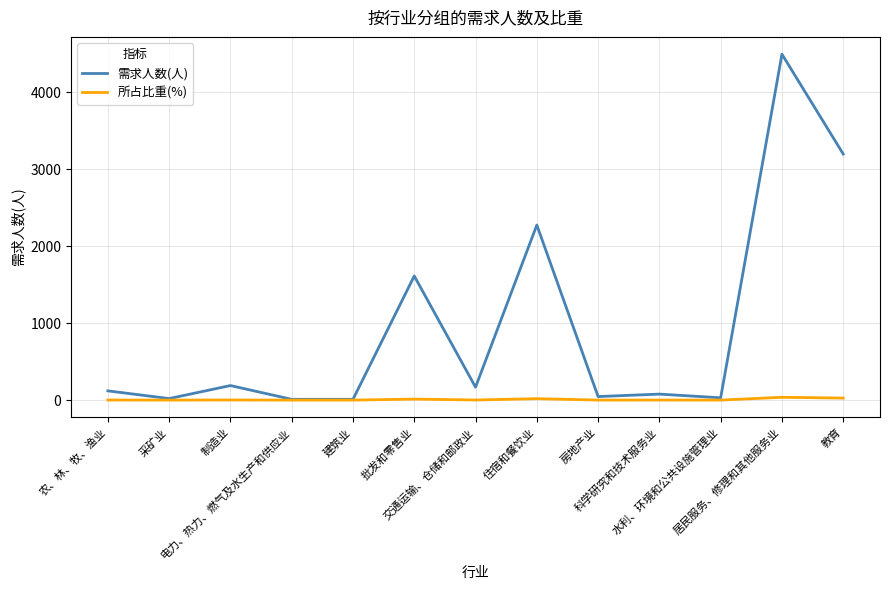

At which category is the sum across all series the highest?

居民服务、修理和其他服务业